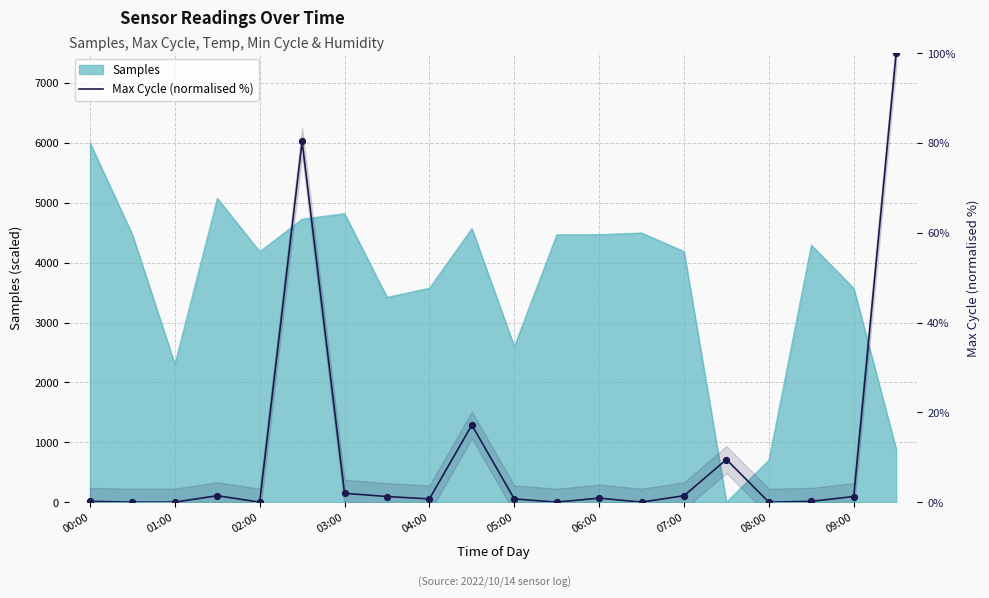

Which has a higher value, 17 or 05:00?

05:00